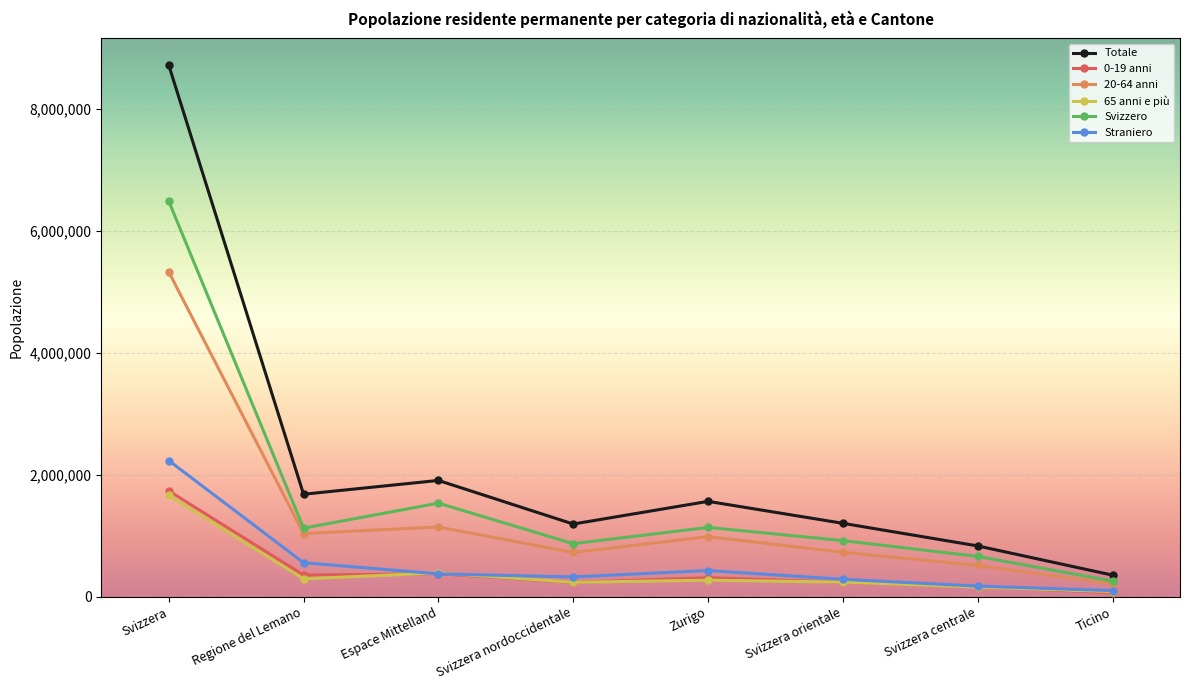

True or false: Totale has a value of 8717105 at Svizzera.

True